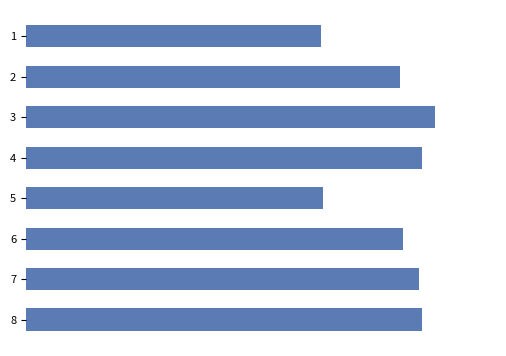

Does the chart contain any negative values?

No